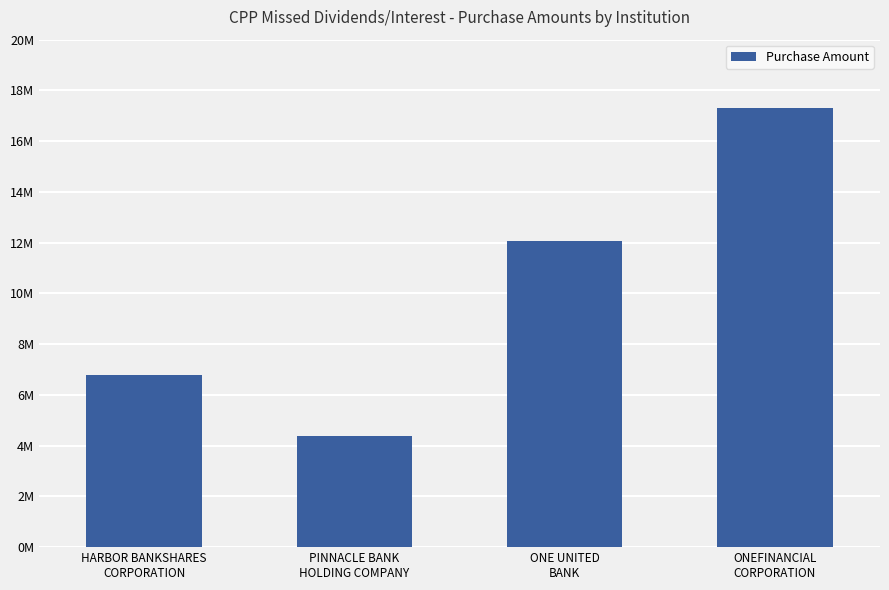

Are the bars horizontal?

No